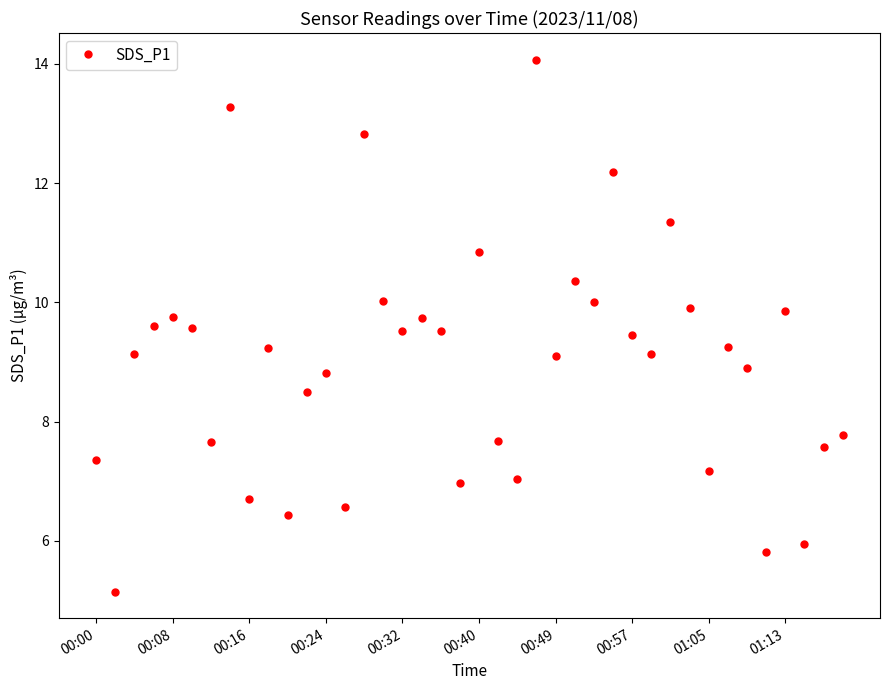

What is the average value?

9.0